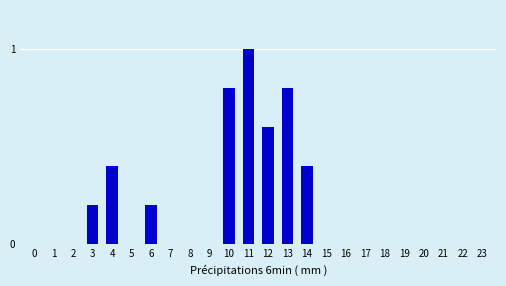

Reading left to right, transcribe all the data shown in this chart.

0=0.0	1=0.0	2=0.0	3=0.2	4=0.4	5=0.0	6=0.2	7=0.0	8=0.0	9=0.0	10=0.8	11=1.0	12=0.6	13=0.8	14=0.4	15=0.0	16=0.0	17=0.0	18=0.0	19=0.0	20=0.0	21=0.0	22=0.0	23=0.0